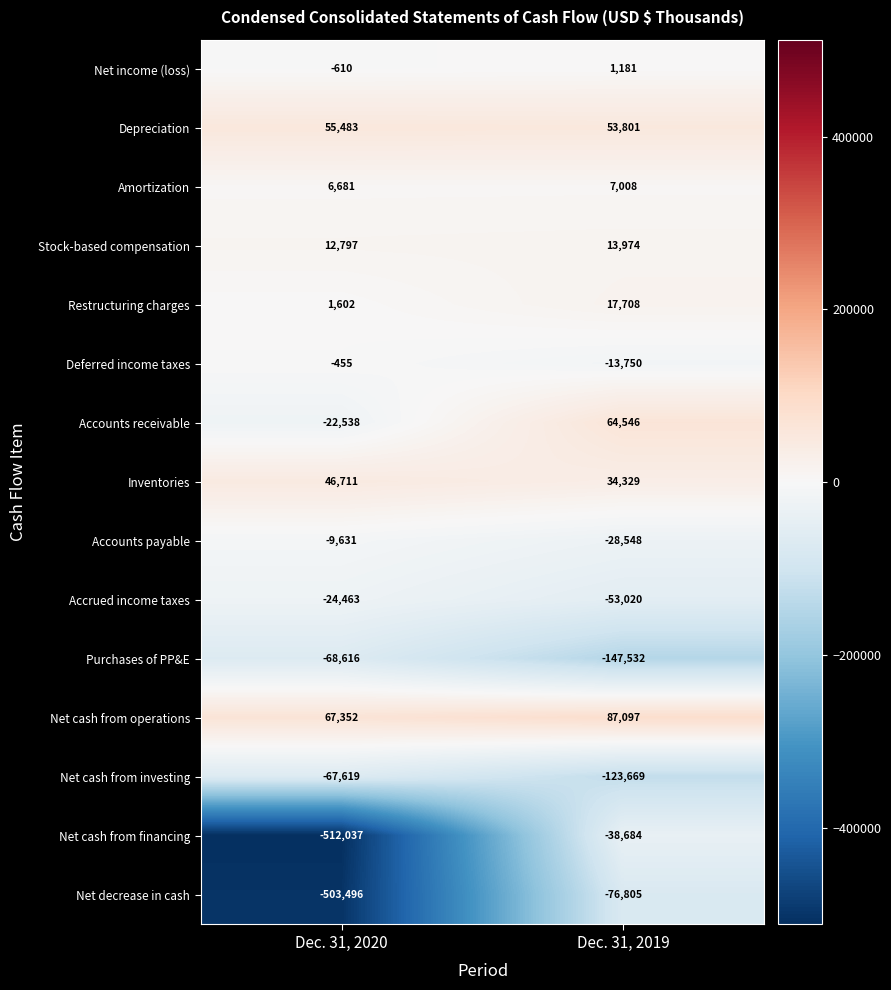

Is it true that Accounts payable equals -17042 at Dec. 31, 2020?

False